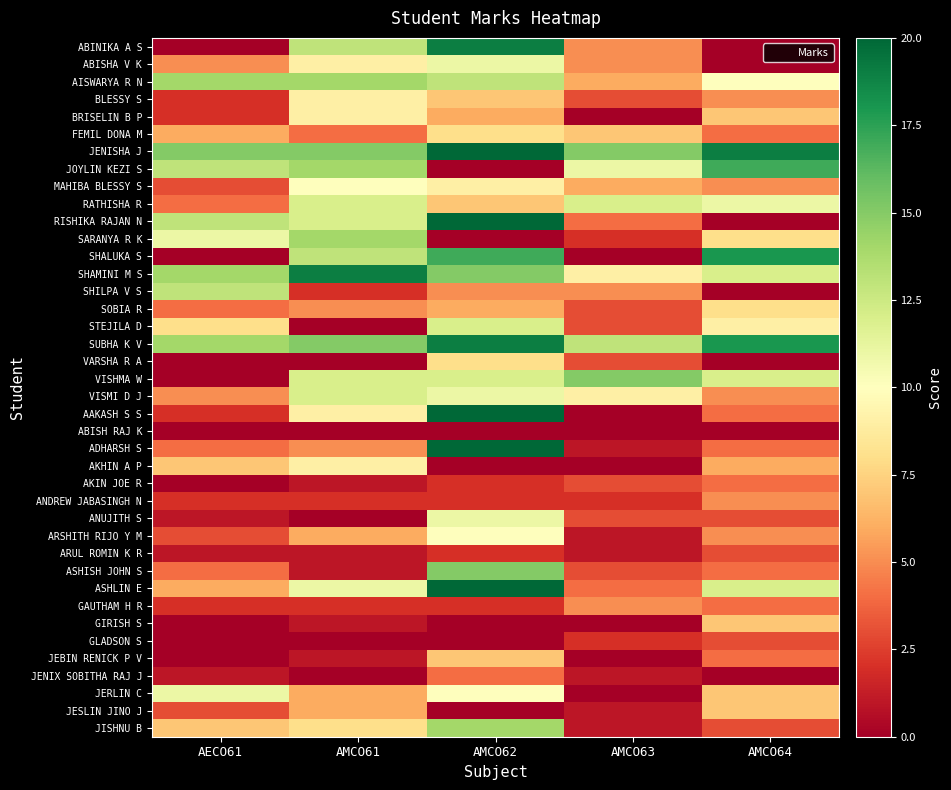

Reading left to right, transcribe all the data shown in this chart.

ABINIKA A S: AECO61=0	AMCO61=13	AMCO62=19	AMCO63=5	AMCO64=0
ABISHA V K: AECO61=5	AMCO61=9	AMCO62=11	AMCO63=5	AMCO64=0
AISWARYA R N: AECO61=14	AMCO61=14	AMCO62=13	AMCO63=6	AMCO64=10
BLESSY S: AECO61=2	AMCO61=9	AMCO62=7	AMCO63=3	AMCO64=5
BRISELIN B P: AECO61=2	AMCO61=9	AMCO62=6	AMCO63=0	AMCO64=7
FEMIL DONA M: AECO61=6	AMCO61=4	AMCO62=8	AMCO63=7	AMCO64=4
JENISHA J: AECO61=15	AMCO61=15	AMCO62=20	AMCO63=15	AMCO64=19
JOYLIN KEZI S: AECO61=13	AMCO61=14	AMCO62=0	AMCO63=11	AMCO64=17
MAHIBA BLESSY S: AECO61=3	AMCO61=10	AMCO62=9	AMCO63=6	AMCO64=5
RATHISHA R: AECO61=4	AMCO61=12	AMCO62=7	AMCO63=12	AMCO64=11
RISHIKA RAJAN N: AECO61=13	AMCO61=12	AMCO62=20	AMCO63=4	AMCO64=0
SARANYA R K: AECO61=11	AMCO61=14	AMCO62=0	AMCO63=2	AMCO64=8
SHALUKA S: AECO61=0	AMCO61=13	AMCO62=17	AMCO63=0	AMCO64=18
SHAMINI M S: AECO61=14	AMCO61=19	AMCO62=15	AMCO63=9	AMCO64=12
SHILPA V S: AECO61=13	AMCO61=2	AMCO62=5	AMCO63=5	AMCO64=0
SOBIA R: AECO61=4	AMCO61=5	AMCO62=6	AMCO63=3	AMCO64=8
STEJILA D: AECO61=8	AMCO61=0	AMCO62=12	AMCO63=3	AMCO64=9
SUBHA K V: AECO61=14	AMCO61=15	AMCO62=19	AMCO63=13	AMCO64=18
VARSHA R A: AECO61=0	AMCO61=0	AMCO62=8	AMCO63=3	AMCO64=0
VISHMA W: AECO61=0	AMCO61=12	AMCO62=12	AMCO63=15	AMCO64=12
VISMI D J: AECO61=5	AMCO61=12	AMCO62=11	AMCO63=9	AMCO64=5
AAKASH S S: AECO61=2	AMCO61=9	AMCO62=20	AMCO63=0	AMCO64=4
ABISH RAJ K: AECO61=0	AMCO61=0	AMCO62=0	AMCO63=0	AMCO64=0
ADHARSH S: AECO61=4	AMCO61=5	AMCO62=20	AMCO63=1	AMCO64=4
AKHIN A P: AECO61=7	AMCO61=9	AMCO62=0	AMCO63=0	AMCO64=6
AKIN JOE R: AECO61=0	AMCO61=1	AMCO62=2	AMCO63=3	AMCO64=4
ANDREW JABASINGH N: AECO61=2	AMCO61=2	AMCO62=2	AMCO63=2	AMCO64=5
ANUJITH S: AECO61=1	AMCO61=0	AMCO62=11	AMCO63=3	AMCO64=3
ARSHITH RIJO Y M: AECO61=3	AMCO61=6	AMCO62=10	AMCO63=1	AMCO64=5
ARUL ROMIN K R: AECO61=1	AMCO61=1	AMCO62=2	AMCO63=1	AMCO64=3
ASHISH JOHN S: AECO61=4	AMCO61=1	AMCO62=15	AMCO63=3	AMCO64=4
ASHLIN E: AECO61=6	AMCO61=11	AMCO62=20	AMCO63=4	AMCO64=12
GAUTHAM H R: AECO61=2	AMCO61=2	AMCO62=2	AMCO63=5	AMCO64=4
GIRISH S: AECO61=0	AMCO61=1	AMCO62=0	AMCO63=0	AMCO64=7
GLADSON S: AECO61=0	AMCO61=0	AMCO62=0	AMCO63=2	AMCO64=3
JEBIN RENICK P V: AECO61=0	AMCO61=1	AMCO62=7	AMCO63=0	AMCO64=4
JENIX SOBITHA RAJ J: AECO61=1	AMCO61=0	AMCO62=4	AMCO63=1	AMCO64=0
JERLIN C: AECO61=11	AMCO61=6	AMCO62=10	AMCO63=0	AMCO64=7
JESLIN JINO J: AECO61=3	AMCO61=6	AMCO62=0	AMCO63=1	AMCO64=7
JISHNU B: AECO61=7	AMCO61=8	AMCO62=14	AMCO63=1	AMCO64=3